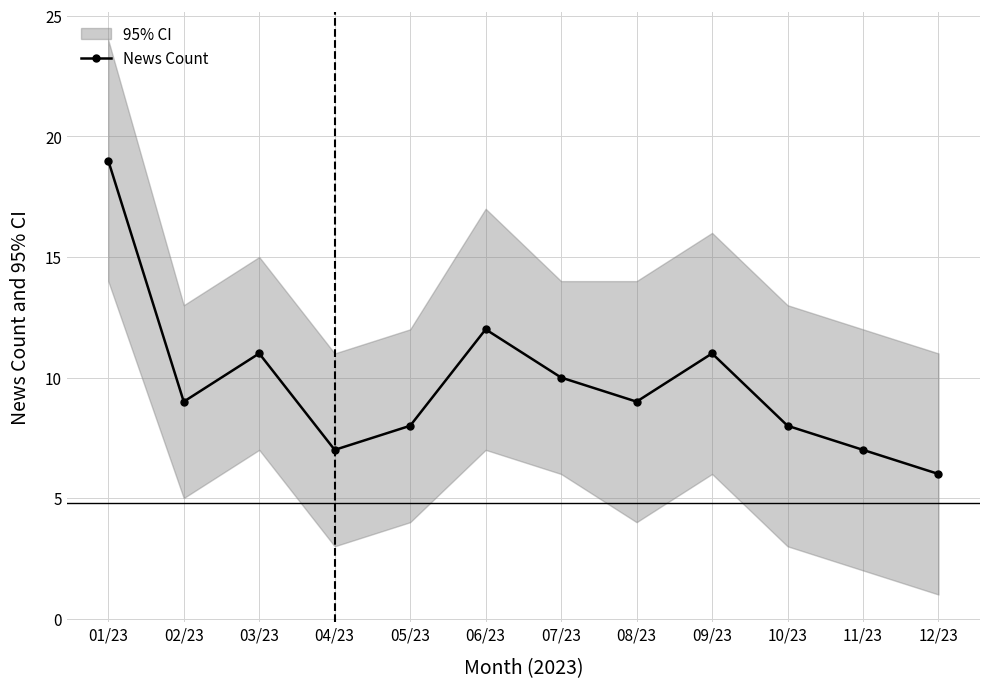

Is it true that the value at 04/23 is 11?

False